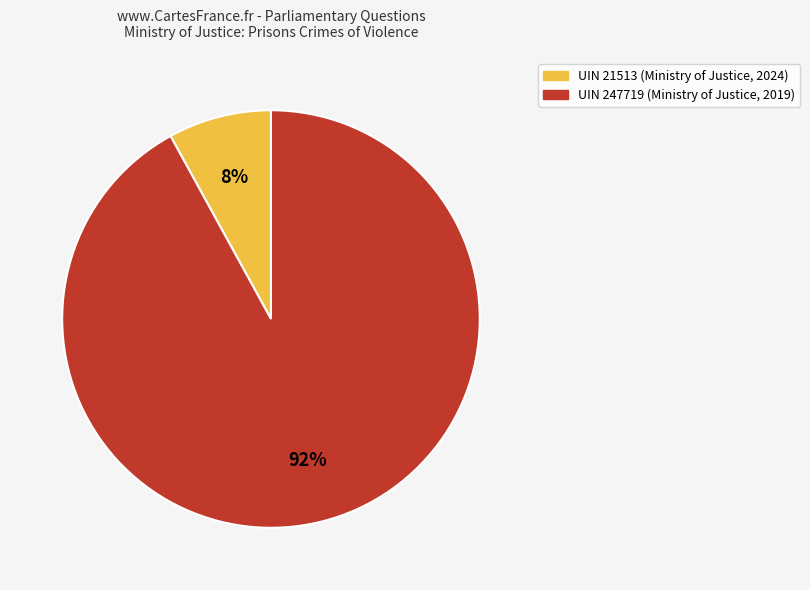

Is it true that UIN 21513 (Ministry of Justice, 2024) is 8% of the pie?

True